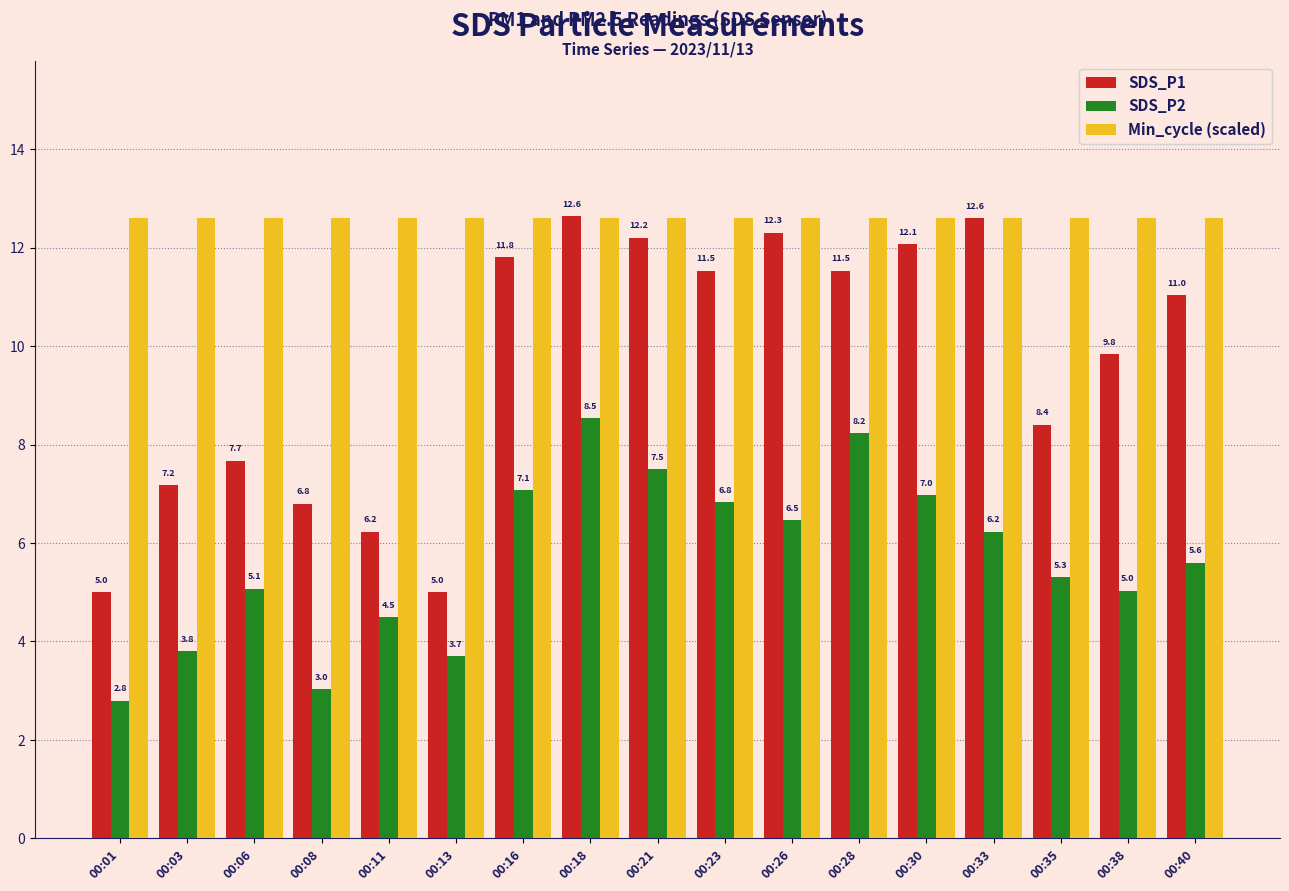

At 00:06, list the series in order from largest to smallest.

Min_cycle (scaled), SDS_P1, SDS_P2